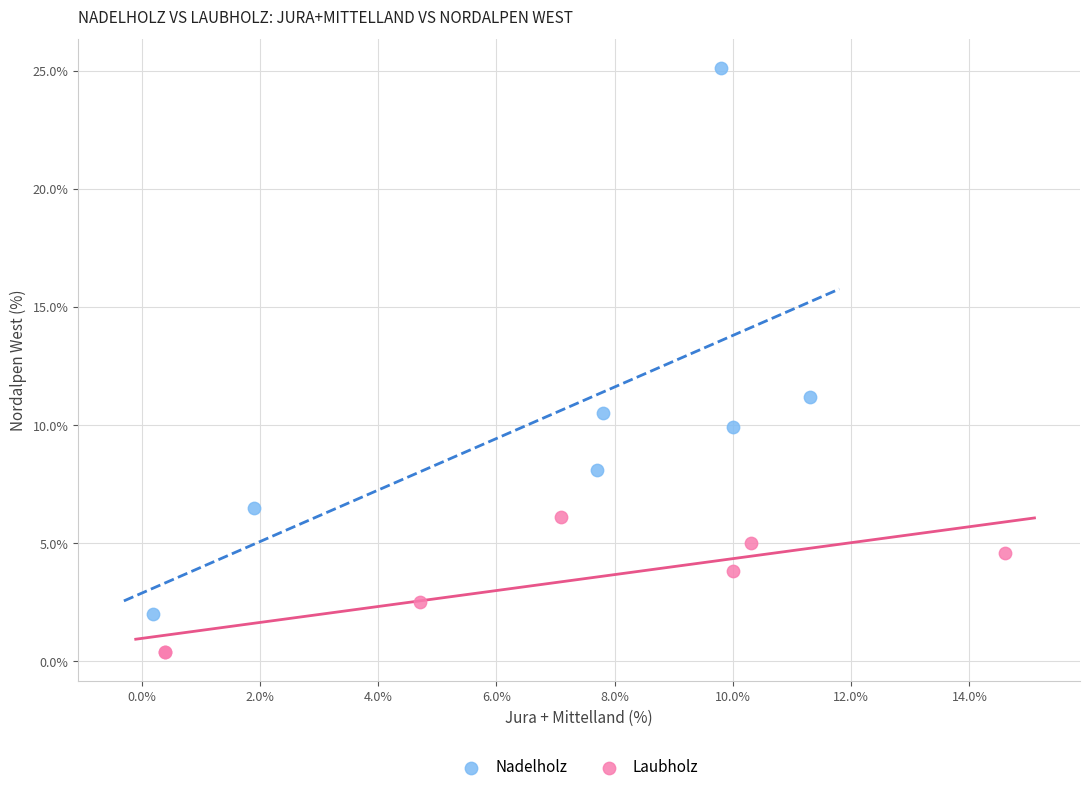

Which series reaches the maximum Y coordinate?

Nadelholz